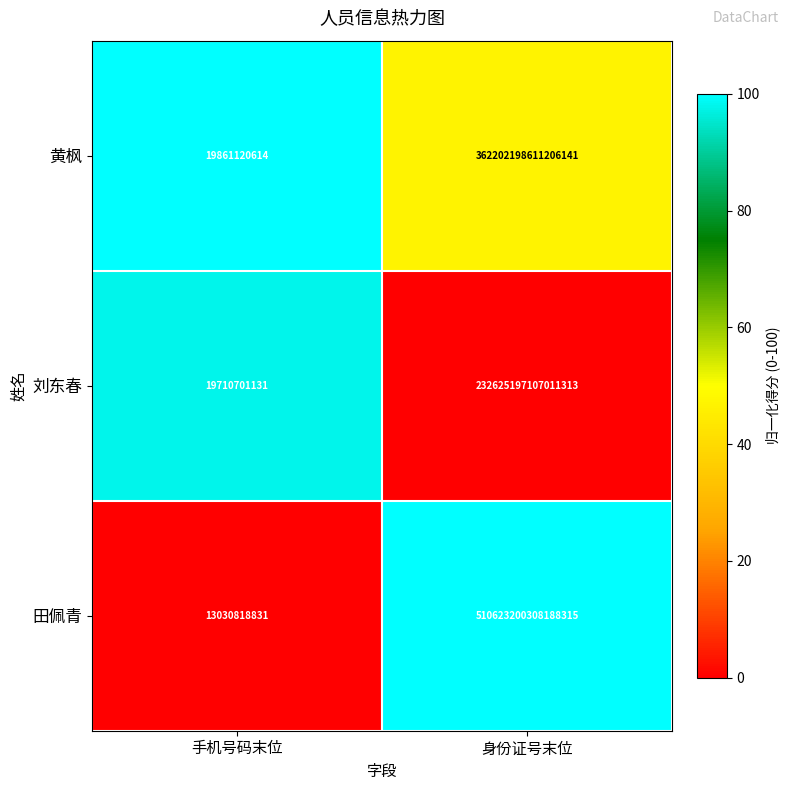

At which label is 刘东春 closest to 116312608408856224?

手机号码末位